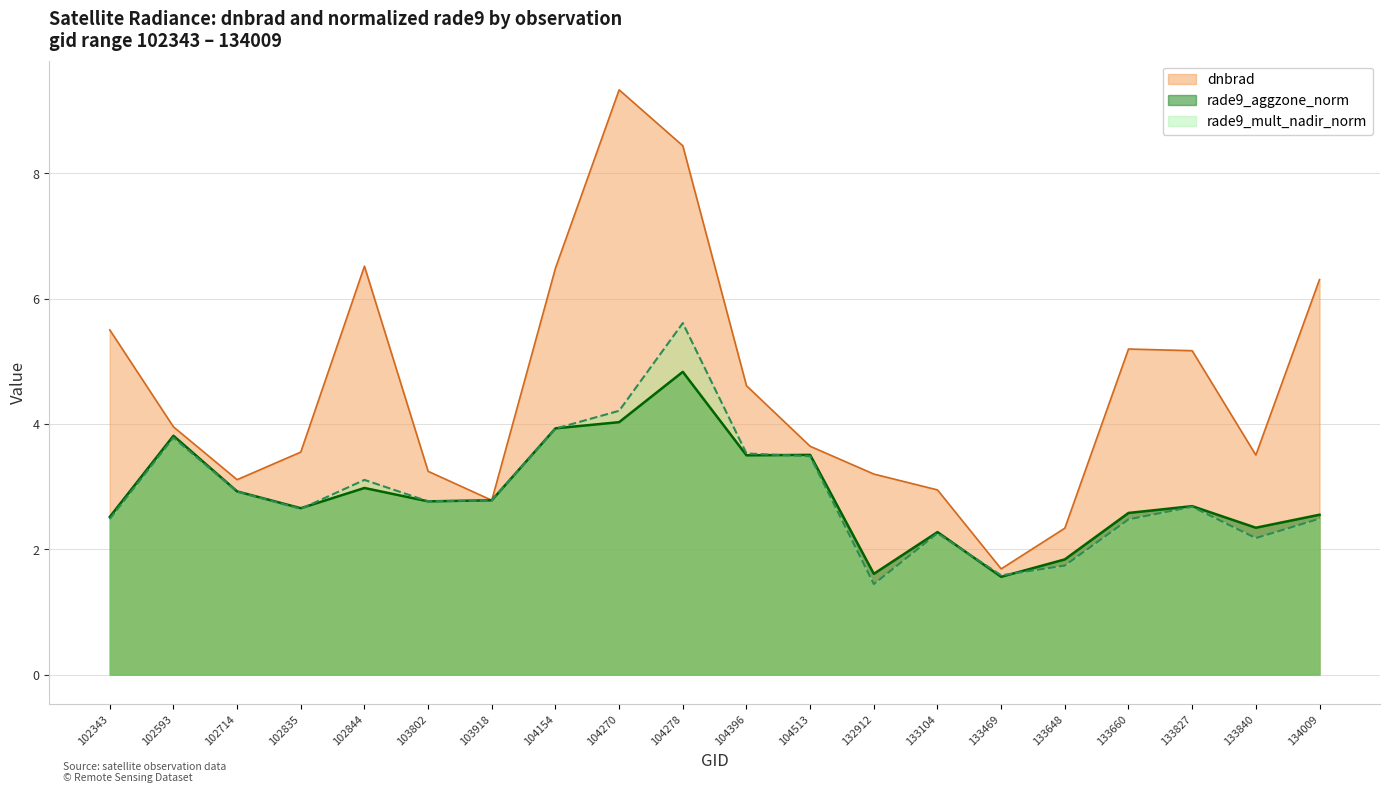

Rank the series at 132912 from lowest to highest value.

rade9_mult_nadir_norm, rade9_aggzone_norm, dnbrad